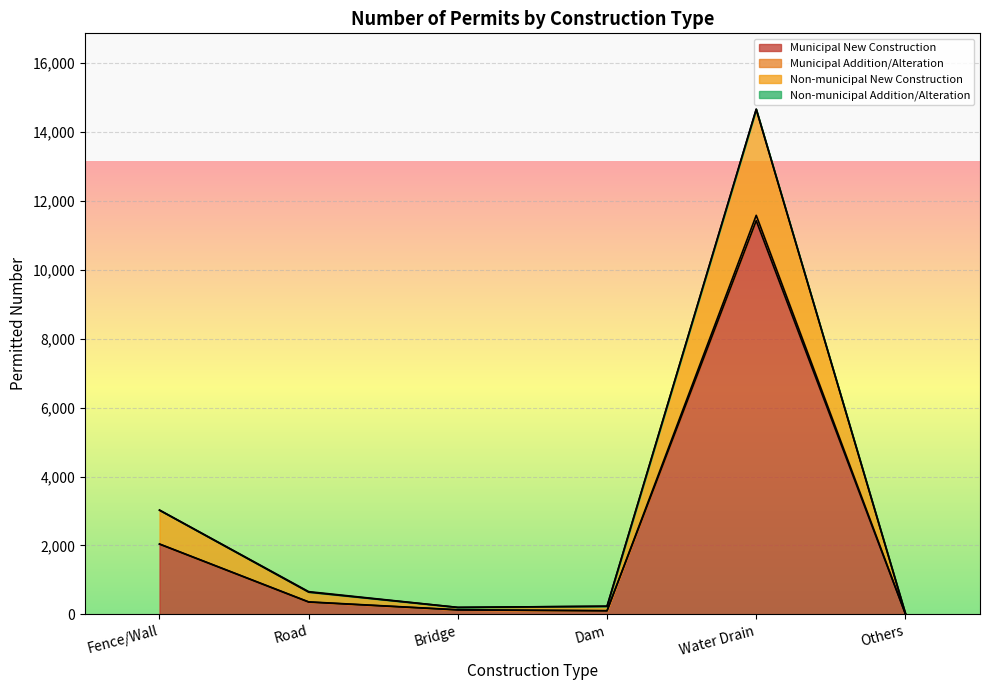

How many values in the Non-municipal New Construction series are below 660?

3